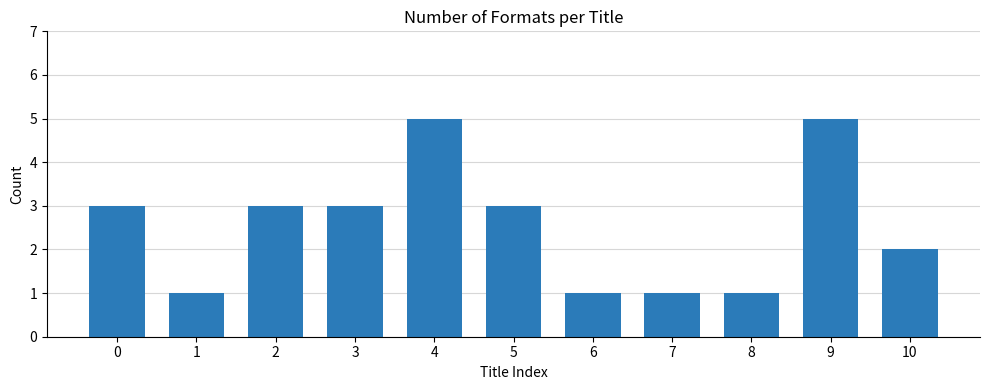

What is the difference between the second highest and minimum values?

4